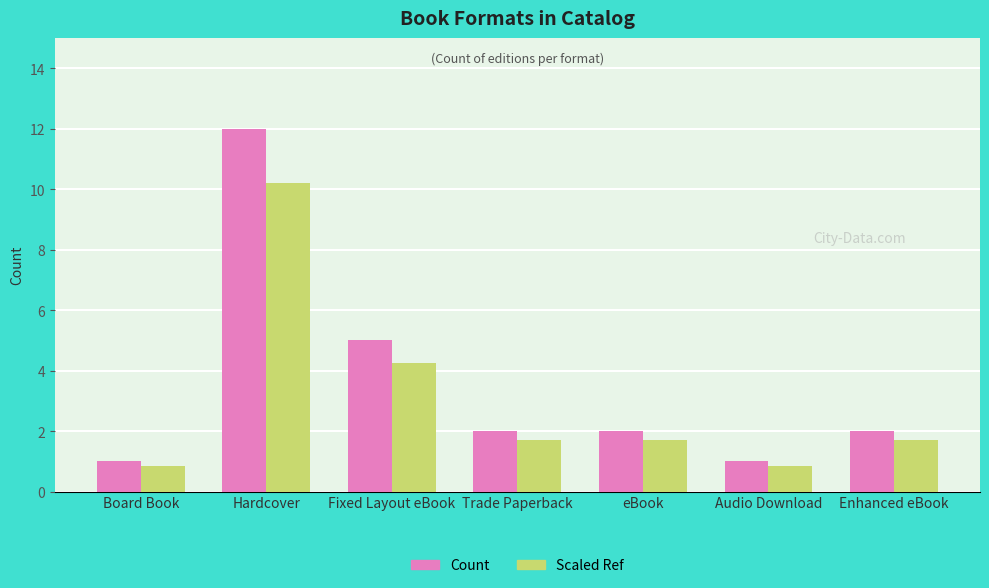

What is the sum of all Count values?

25.0